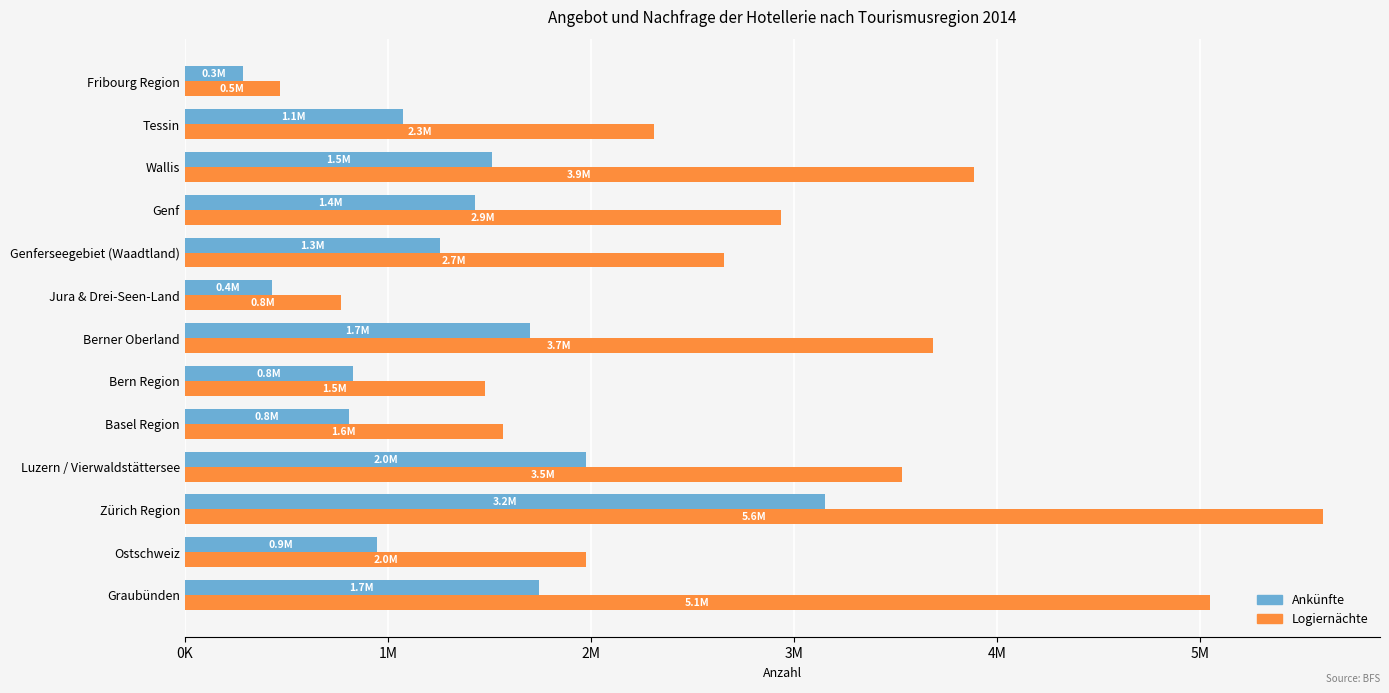

Reading left to right, what are all the values shown in this chart?

Ankünfte: 1744679	947373	3154306	1978472	808310	827227	1702217	428659	1259298	1431597	1515540	1075170	289205
Logiernächte: 5052225	1978523	5607208	3533412	1566274	1478595	3683907	768314	2655696	2939168	3887345	2313039	469806